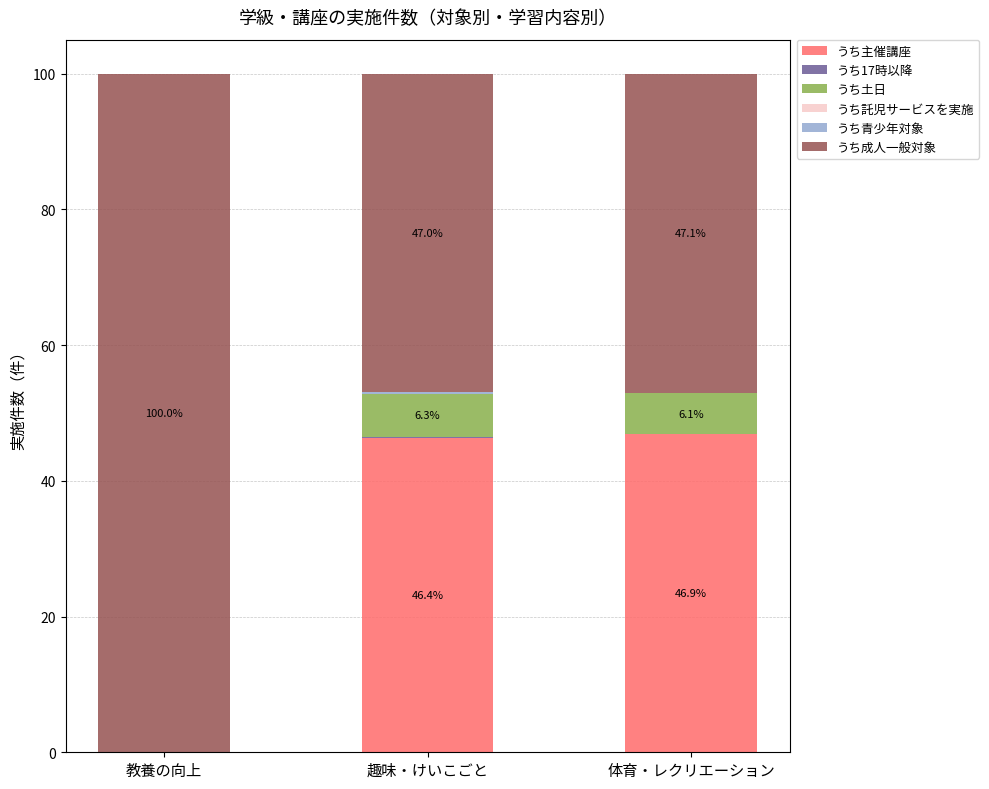

What is the highest value of the うち主催講座 series?

46.9